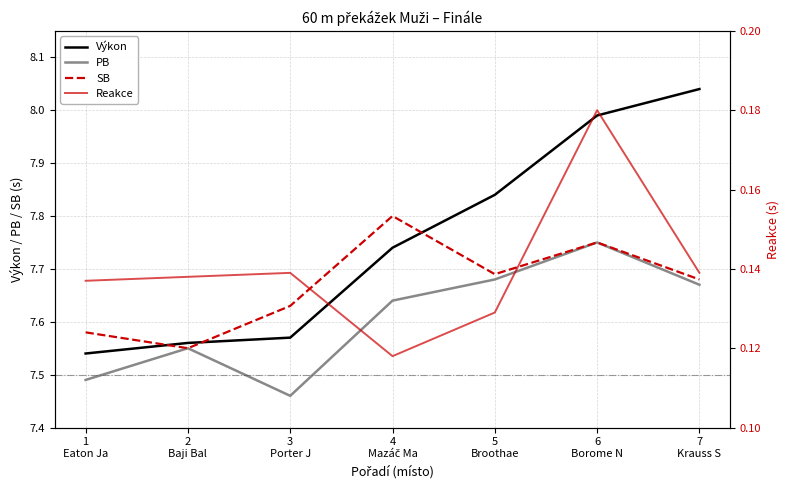

What is the average value of the PB series?

7.6